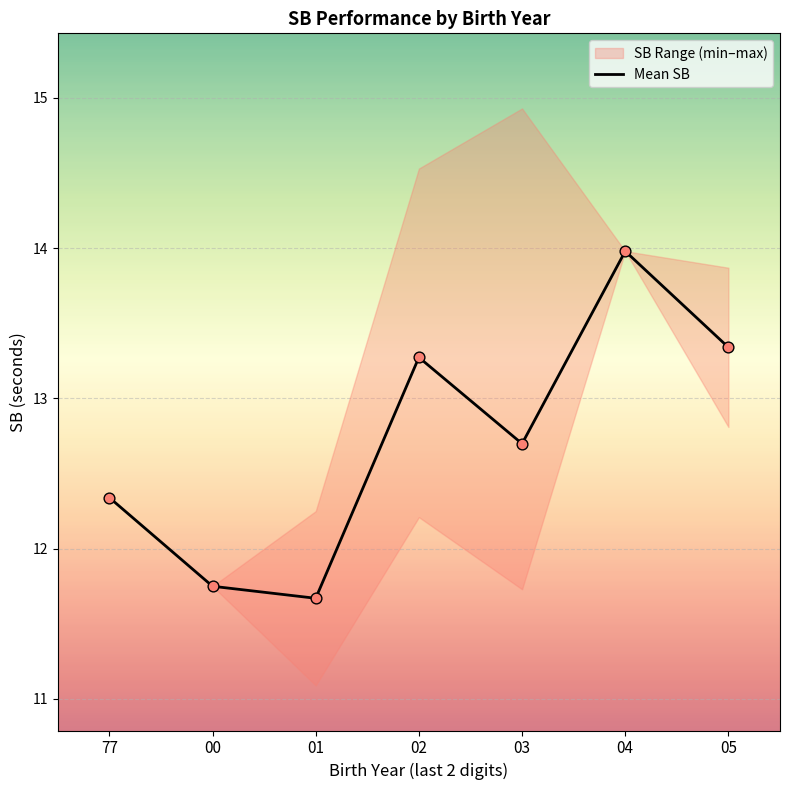

What is the change in value from 01 to 04?

+2.3